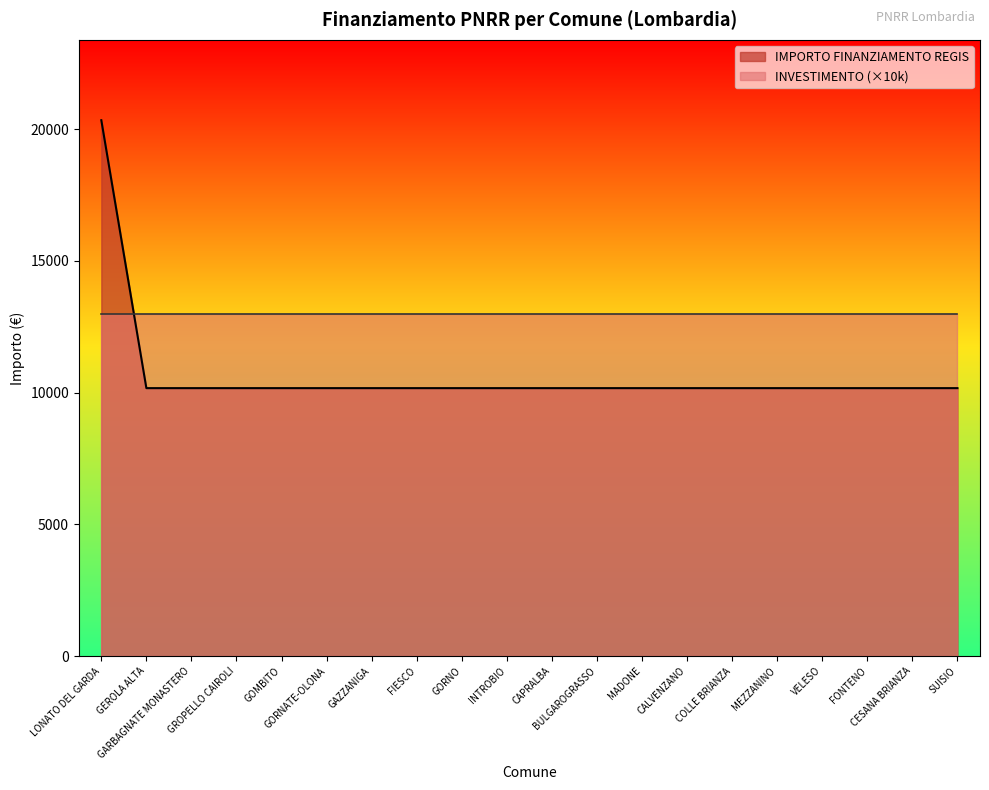

What is the label of the 9th point from the right?

BULGAROGRASSO